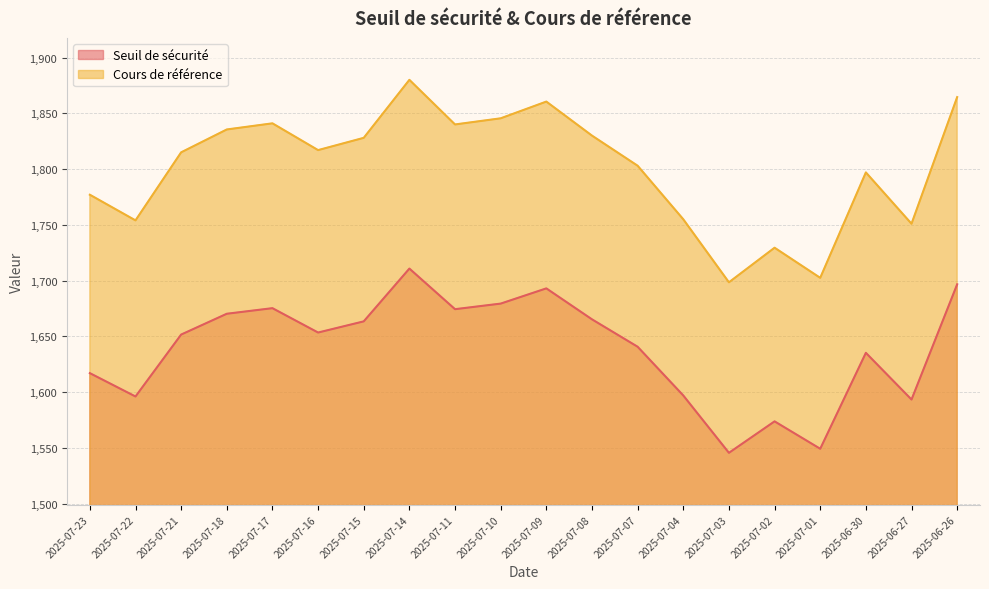

At how many categories does at least one series exceed 1848?

3